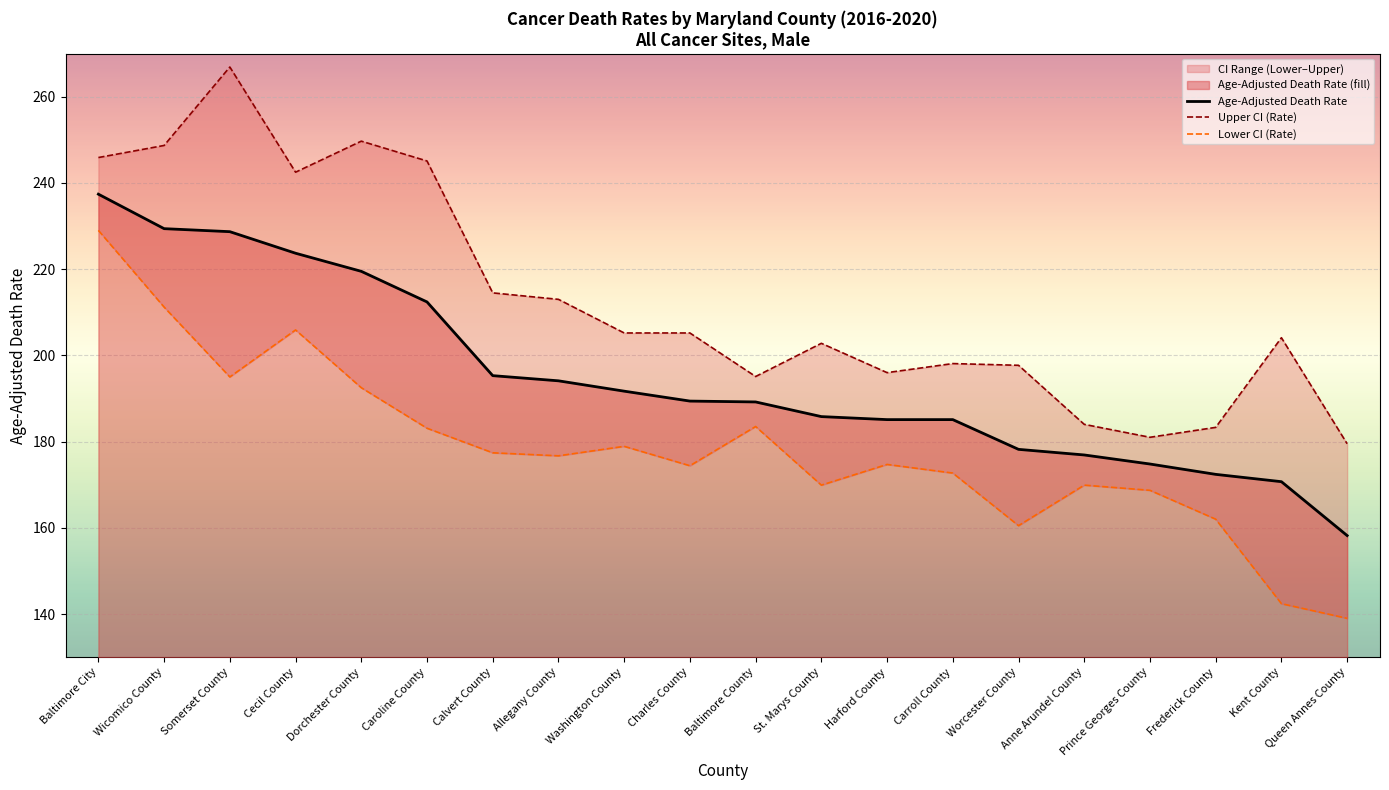

Count the number of categories in the chart.

20